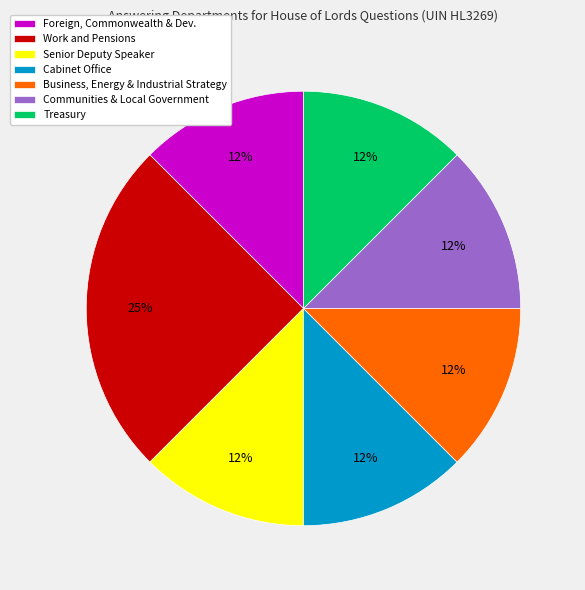

To the nearest percent, what is the average slice percentage?

14%